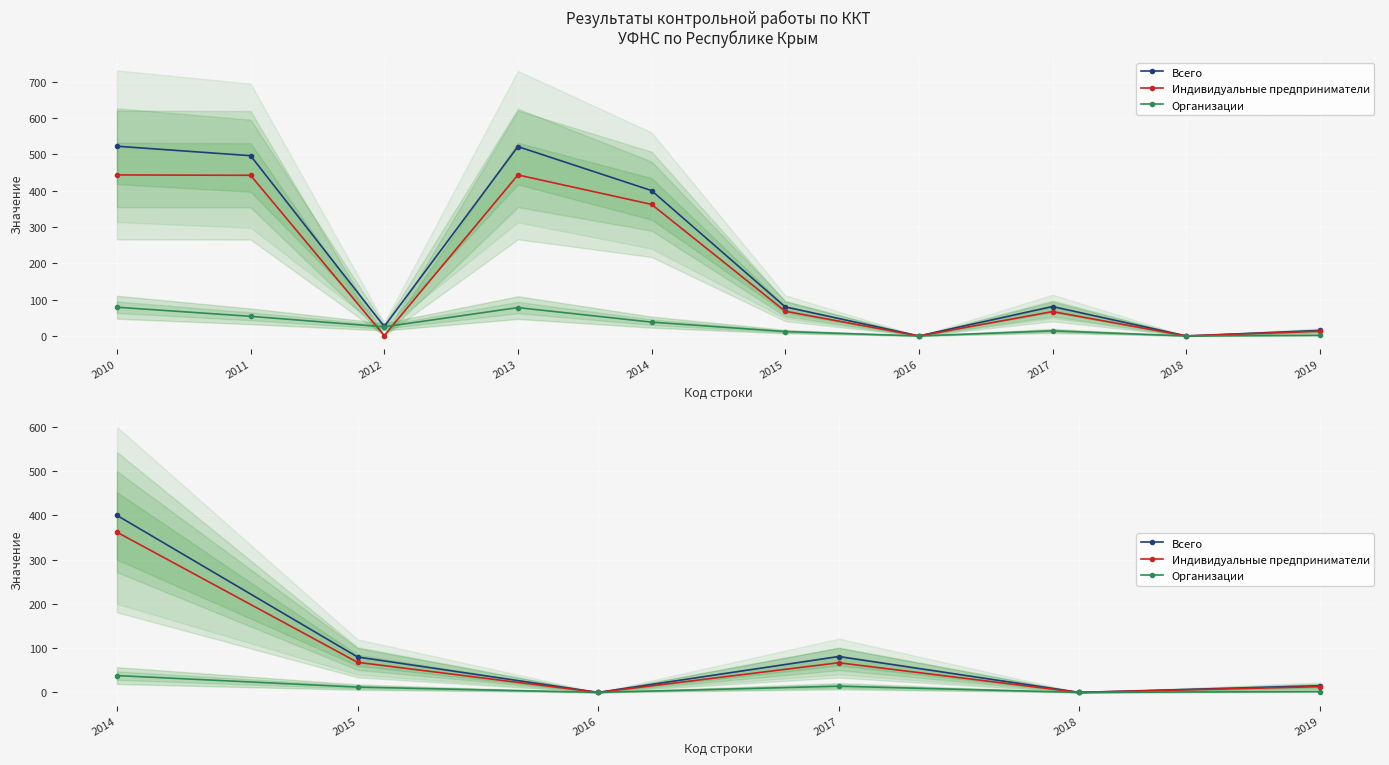

Between 2016 and 2019, which series saw the biggest shift?

Всего